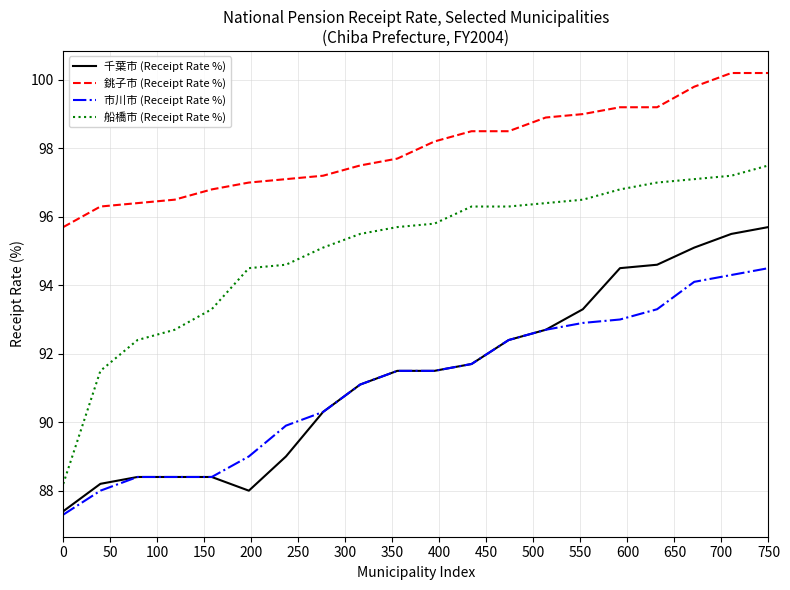

What is the average value of the 千葉市 (Receipt Rate %) series?

91.4